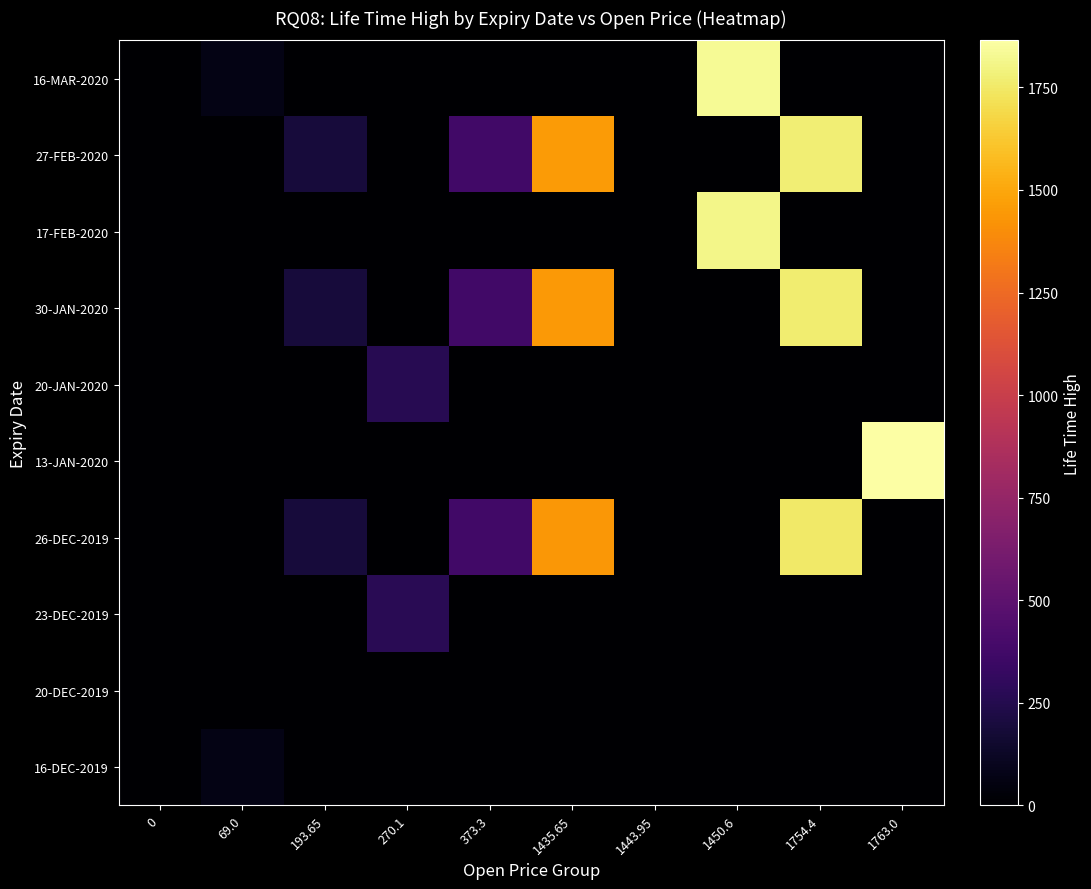

Reading right to left, transcribe all the data shown in this chart.

16-DEC-2019: 1763.0=0.0	1754.4=0.0	1450.6=0.0	1443.95=0.0	1435.65=0.0	373.3=0.0	270.1=0.0	193.65=0.0	69.0=69.3	0=0.0
20-DEC-2019: 1763.0=0.0	1754.4=0.0	1450.6=0.0	1443.95=0.0	1435.65=0.0	373.3=0.0	270.1=0.0	193.65=0.0	69.0=0.0	0=0.0
23-DEC-2019: 1763.0=0.0	1754.4=0.0	1450.6=0.0	1443.95=0.0	1435.65=0.0	373.3=0.0	270.1=270.1	193.65=0.0	69.0=0.0	0=0.0
26-DEC-2019: 1763.0=0.0	1754.4=1754.4	1450.6=0.0	1443.95=0.0	1435.65=1435.7	373.3=373.3	270.1=0.0	193.65=193.7	69.0=0.0	0=0.0
13-JAN-2020: 1763.0=1864.5	1754.4=0.0	1450.6=0.0	1443.95=0.0	1435.65=0.0	373.3=0.0	270.1=0.0	193.65=0.0	69.0=0.0	0=0.0
20-JAN-2020: 1763.0=0.0	1754.4=0.0	1450.6=0.0	1443.95=0.0	1435.65=0.0	373.3=0.0	270.1=264.5	193.65=0.0	69.0=0.0	0=0.0
30-JAN-2020: 1763.0=0.0	1754.4=1764.5	1450.6=0.0	1443.95=0.0	1435.65=1444.0	373.3=375.4	270.1=0.0	193.65=194.8	69.0=0.0	0=0.0
17-FEB-2020: 1763.0=0.0	1754.4=0.0	1450.6=1807.0	1443.95=0.0	1435.65=0.0	373.3=0.0	270.1=0.0	193.65=0.0	69.0=0.0	0=0.0
27-FEB-2020: 1763.0=0.0	1754.4=1772.7	1450.6=0.0	1443.95=0.0	1435.65=1450.6	373.3=377.2	270.1=0.0	193.65=195.7	69.0=0.0	0=0.0
16-MAR-2020: 1763.0=0.0	1754.4=0.0	1450.6=1830.0	1443.95=0.0	1435.65=0.0	373.3=0.0	270.1=0.0	193.65=0.0	69.0=69.4	0=0.0